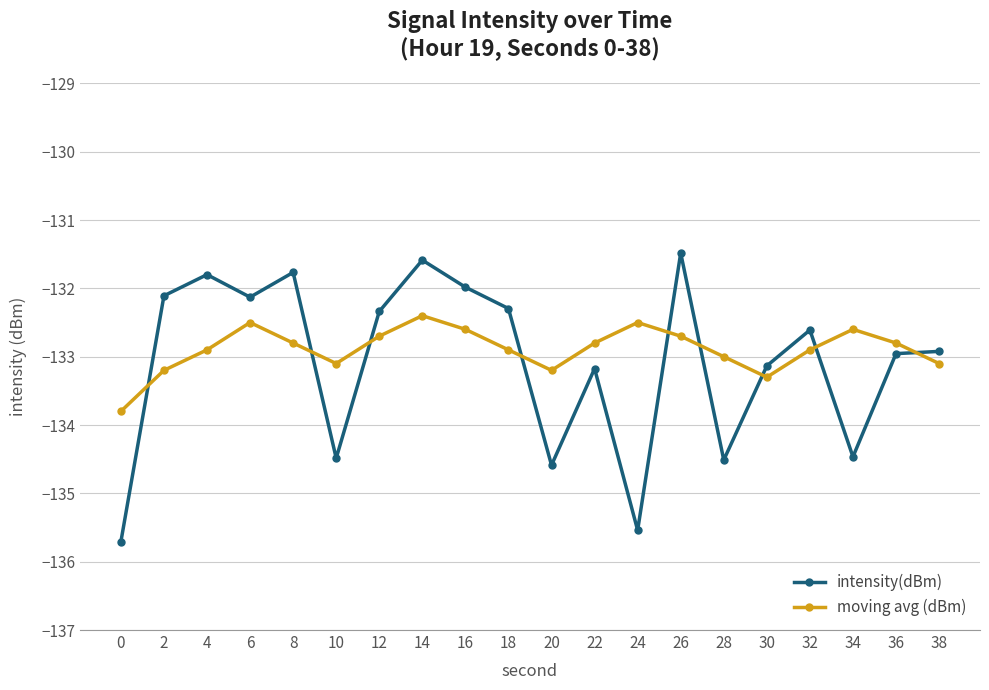

True or false: intensity(dBm) has more than 2 interior local peaks.

True